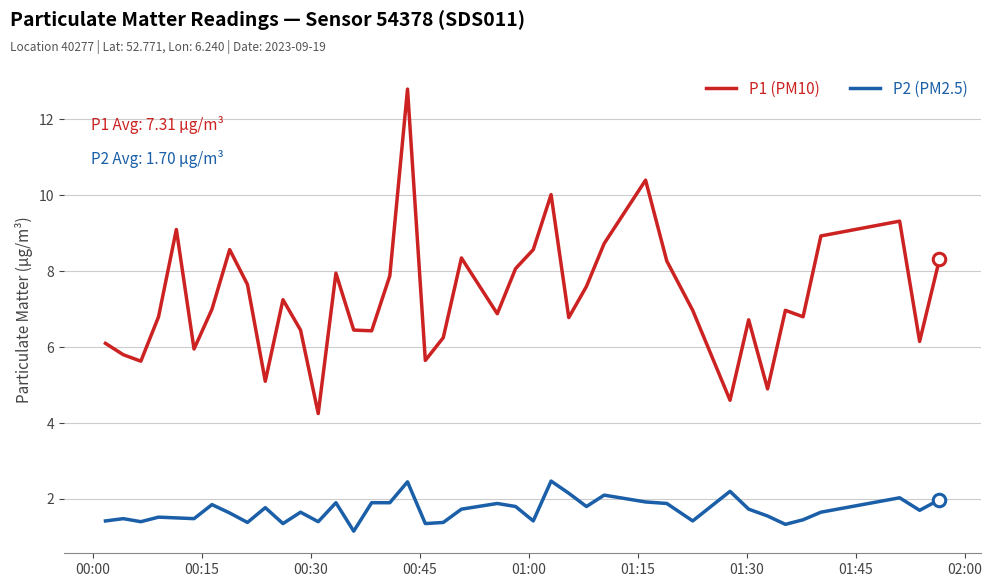

Which series has the largest total across all categories?

P1 (PM10)